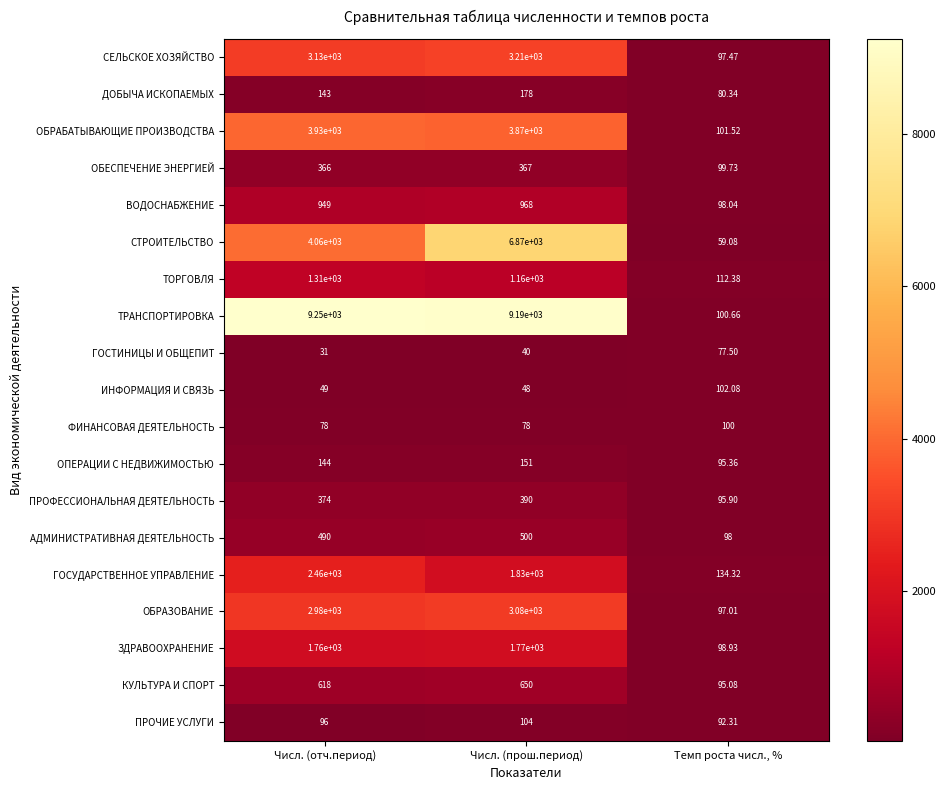

Which category has the lowest value in the ЗДРАВООХРАНЕНИЕ series?

Темп роста числ., %